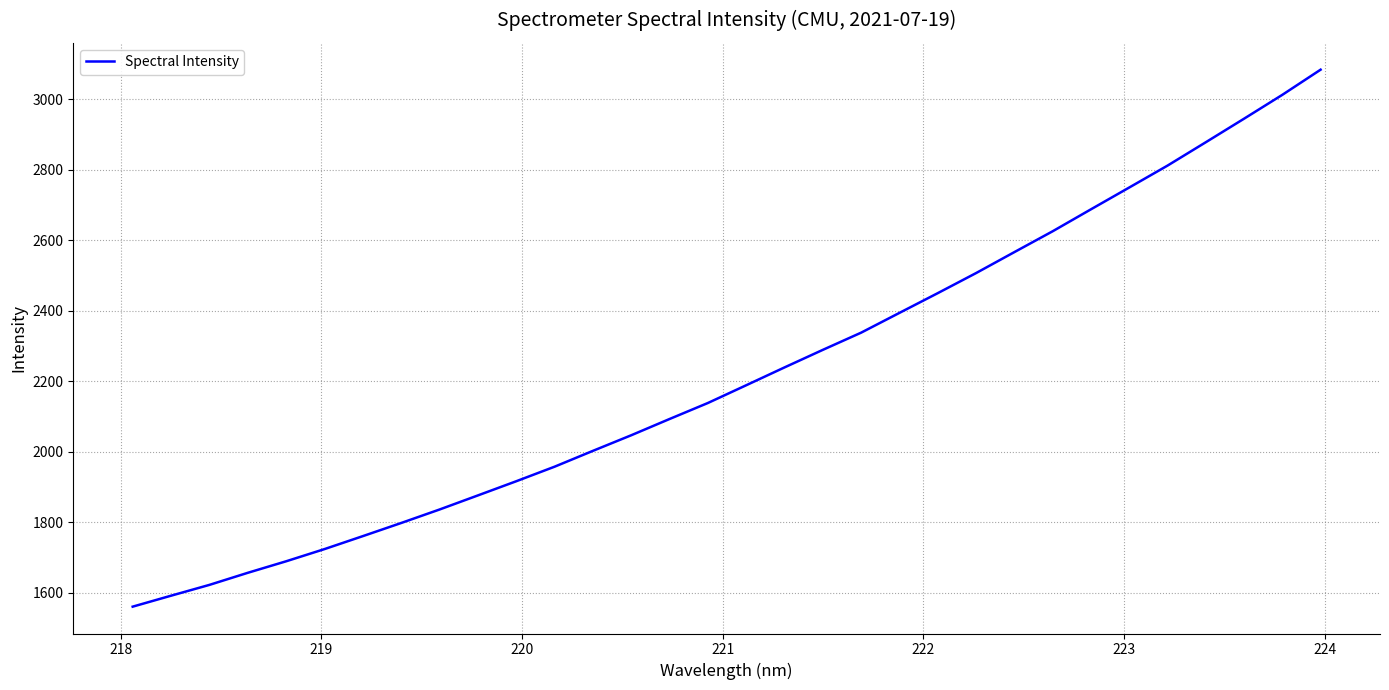

What is the greatest value displayed?

3083.5